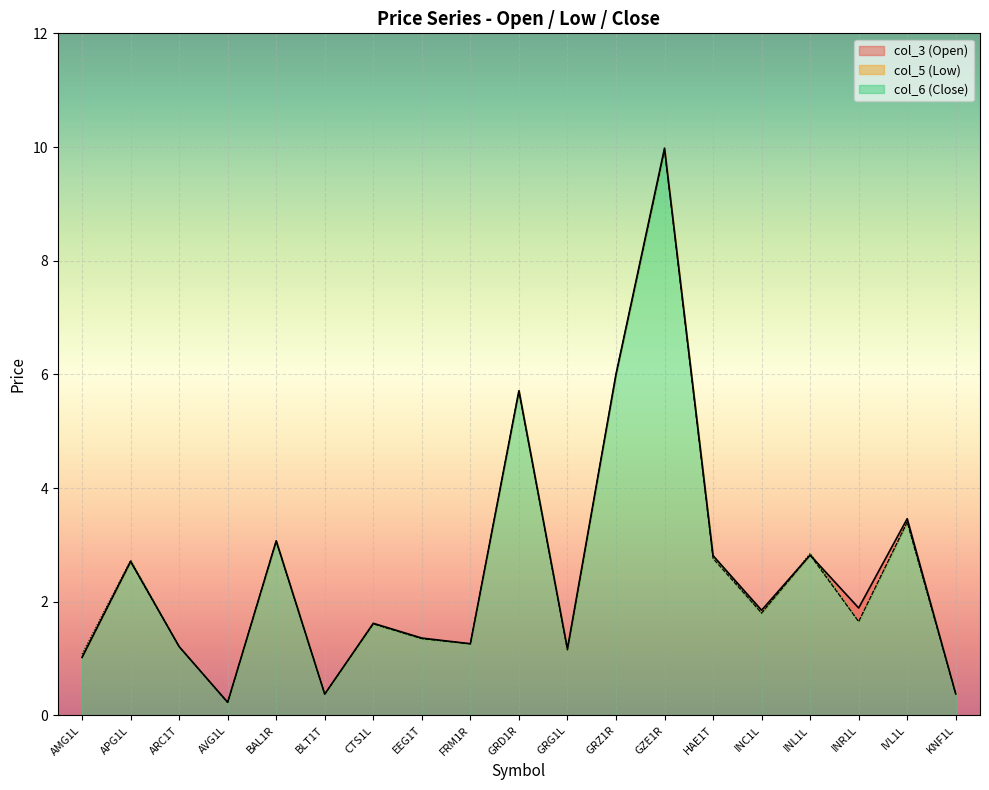

What is the lowest value of the col_3 (Open) series?

0.2